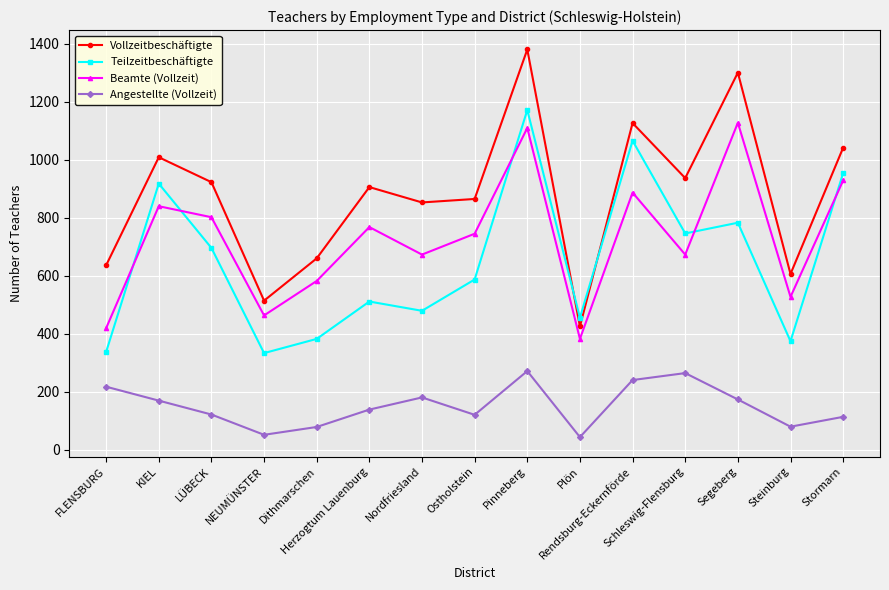

After their last crossing, which series has the higher values: Teilzeitbeschäftigte or Beamte (Vollzeit)?

Teilzeitbeschäftigte